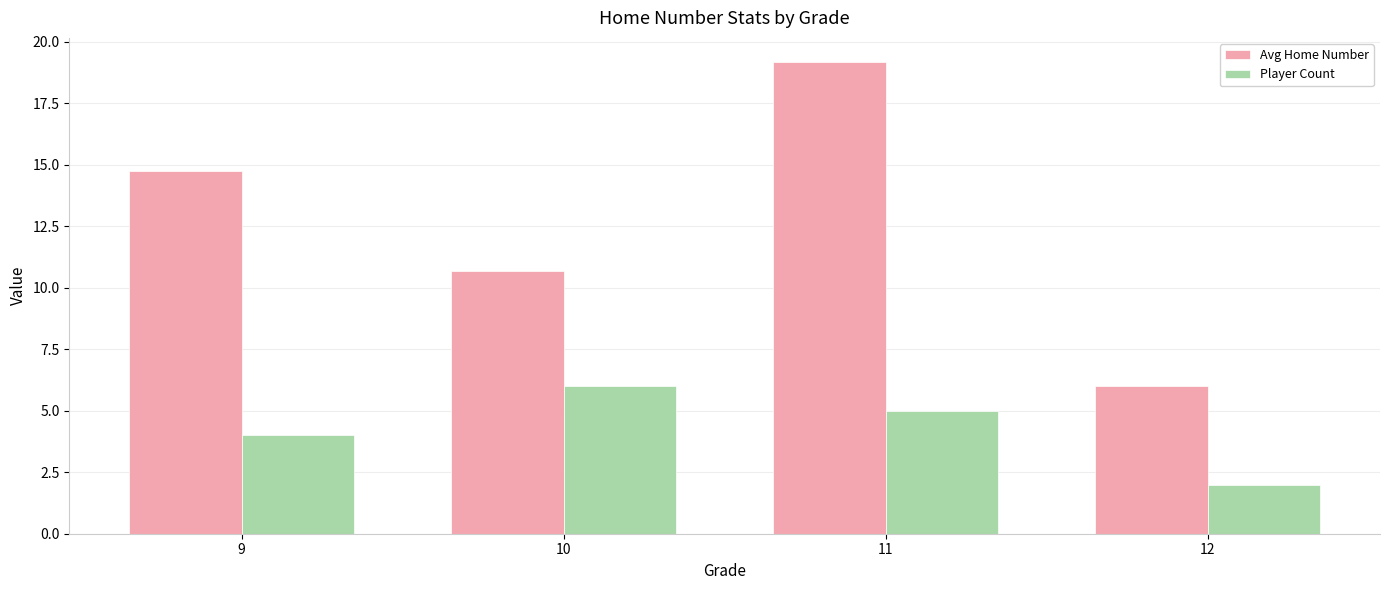

List the series in order of their overall mean, lowest first.

Player Count, Avg Home Number